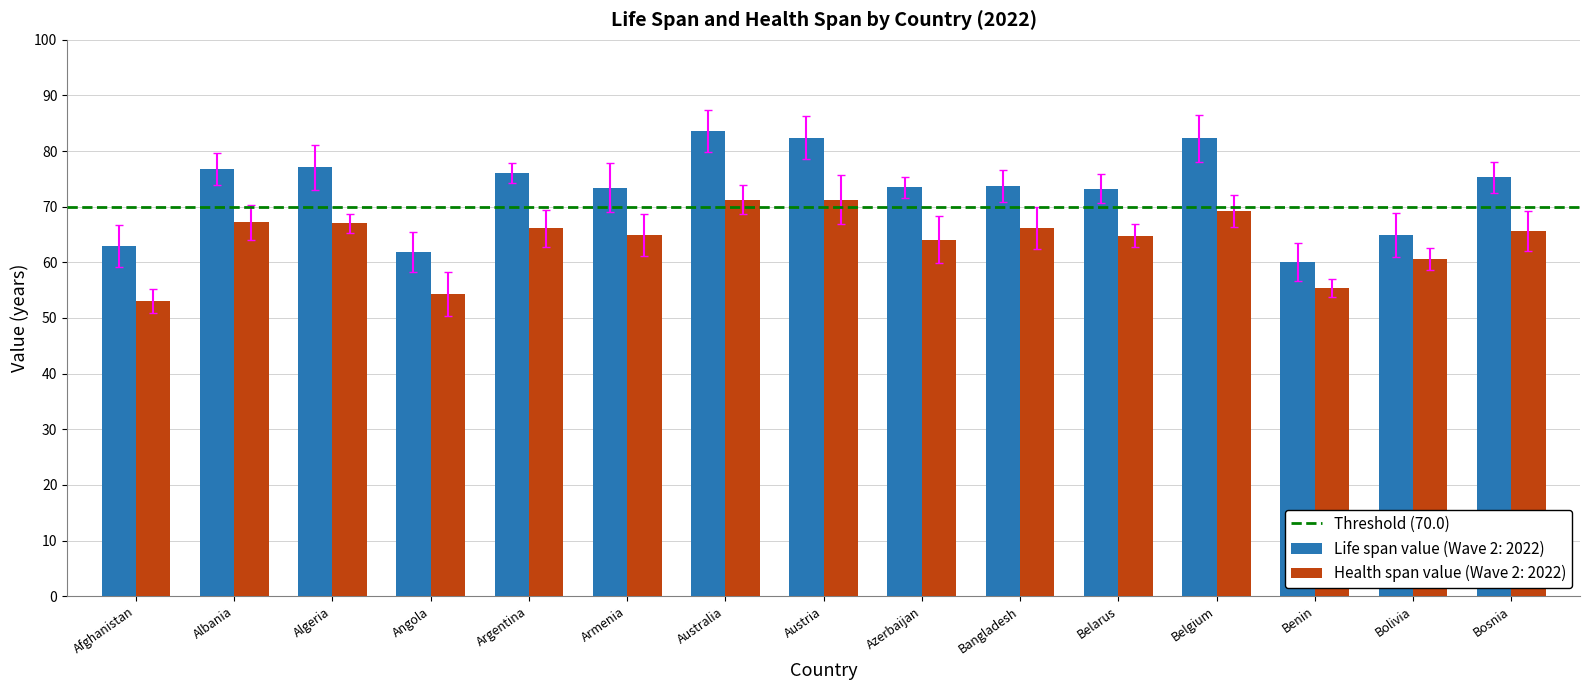

What is the approximate value of Life span value (Wave 2: 2022) at Belarus?

73.2